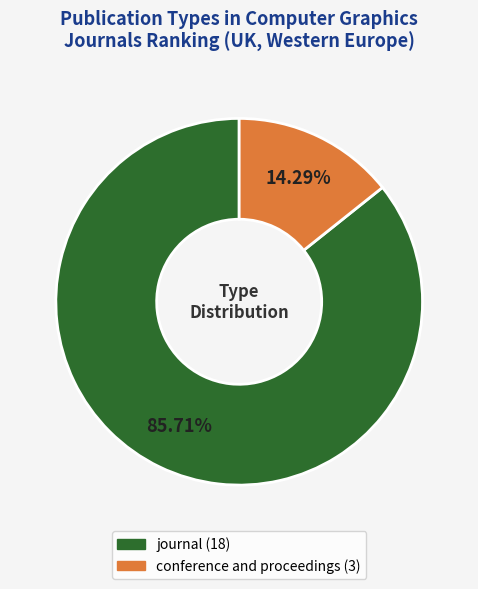

To the nearest percent, what is the combined percentage of journal and conference and proceedings?

100%